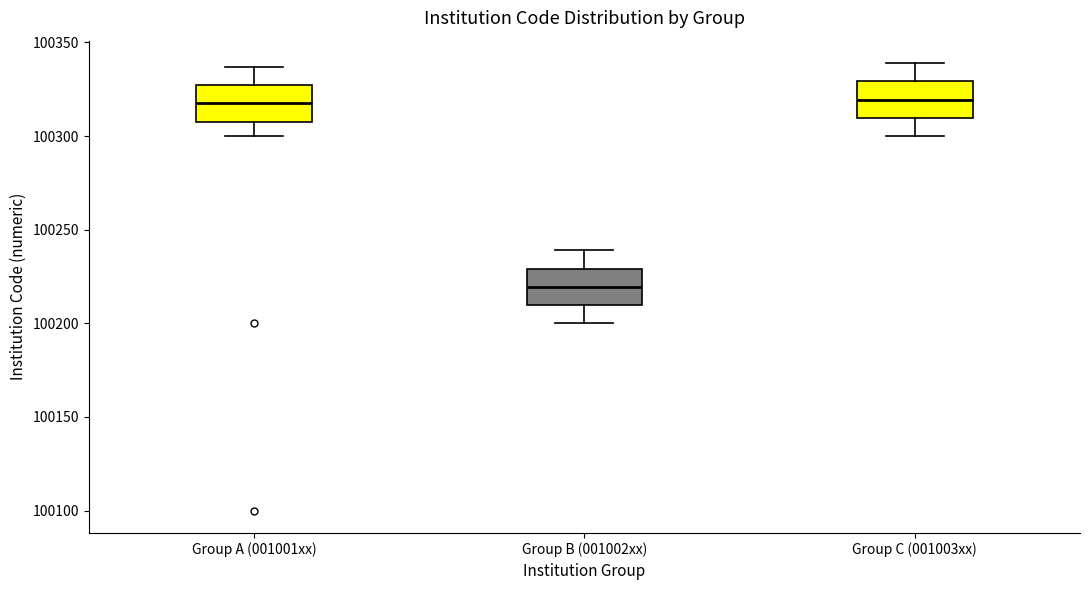

Reading left to right, transcribe this box plot: for each box, give where its median line is, the range the box spans, and where its two whiskers end, as read against the y-axis. The values are not printed on the chart, so give them approximately, as read against the axis.

Group A (001001xx): median 100320, box 100310 to 100325, whiskers 100300 to 100335
Group B (001002xx): median 100220, box 100210 to 100230, whiskers 100200 to 100240
Group C (001003xx): median 100320, box 100310 to 100330, whiskers 100300 to 100340